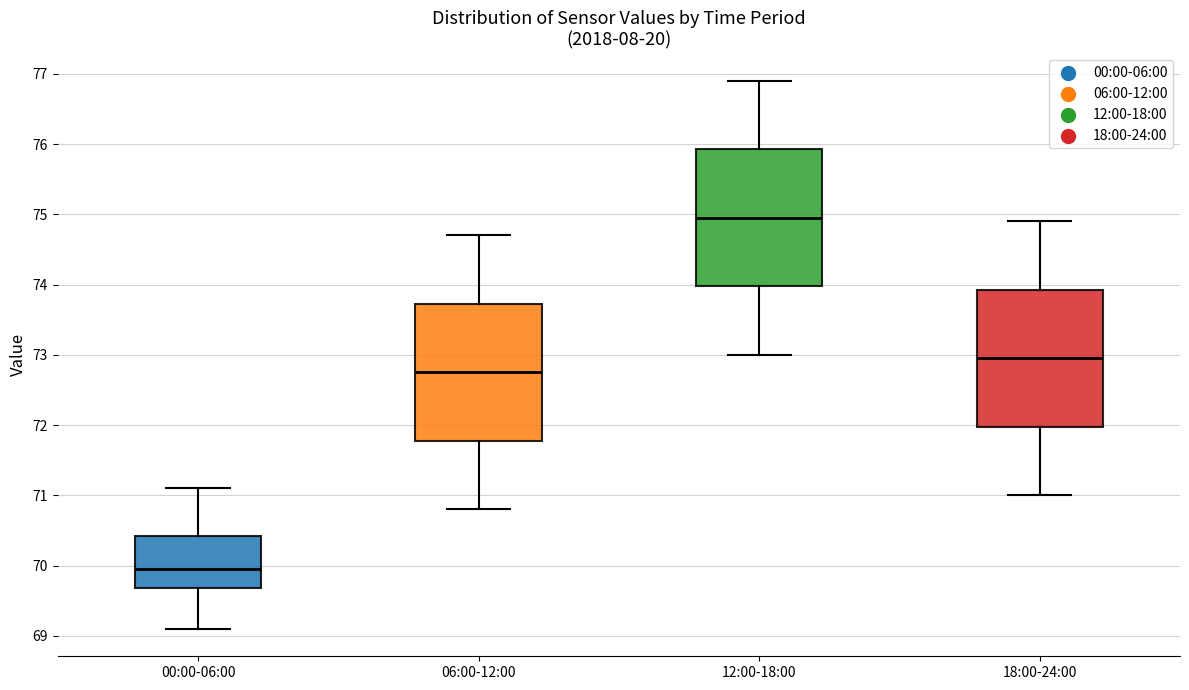

Reading left to right, transcribe this box plot: for each box, give where its median line is, the range the box spans, and where its two whiskers end, as read against the y-axis. The values are not printed on the chart, so give them approximately, as read against the axis.

00:00-06:00: median 70.0, box 69.7 to 70.4, whiskers 69.1 to 71.1
06:00-12:00: median 72.8, box 71.8 to 73.7, whiskers 70.8 to 74.7
12:00-18:00: median 75.0, box 74.0 to 75.9, whiskers 73.0 to 76.9
18:00-24:00: median 73.0, box 72.0 to 73.9, whiskers 71.0 to 74.9